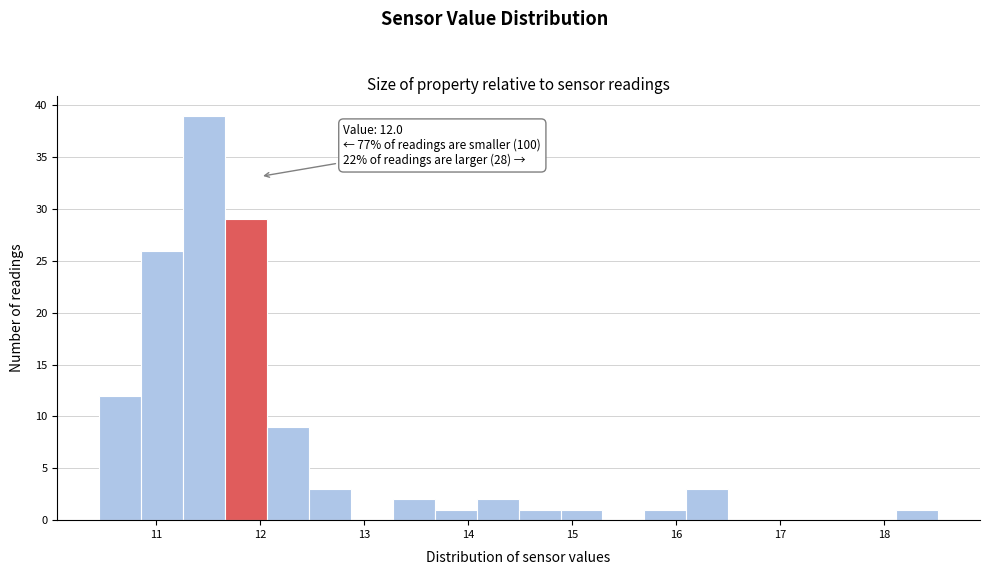

Which range on the x-axis has the tallest bar?

11.3 to 11.7